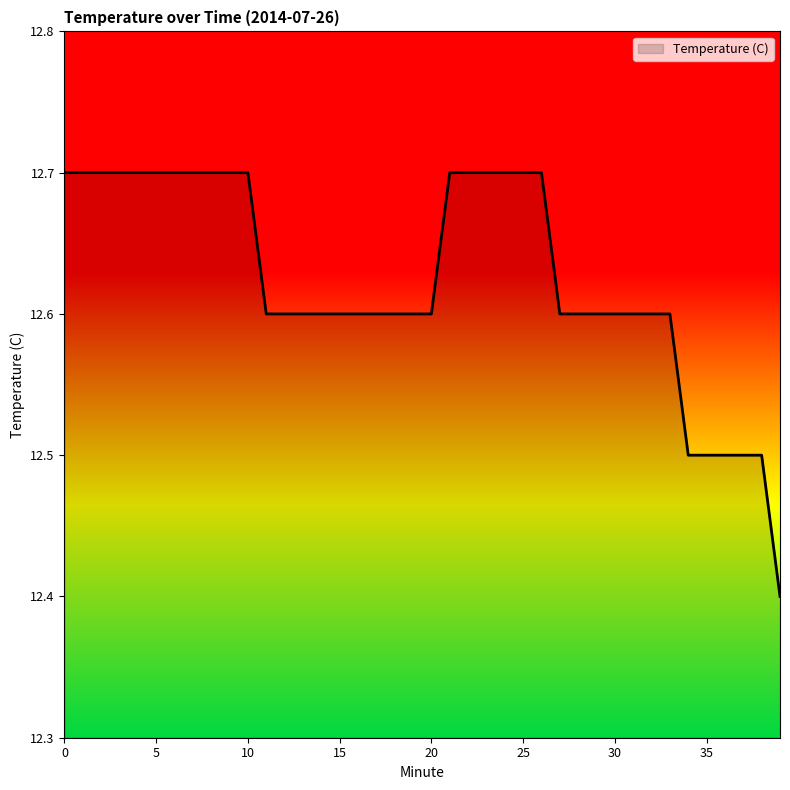

What is the difference between the maximum and minimum values?

0.3